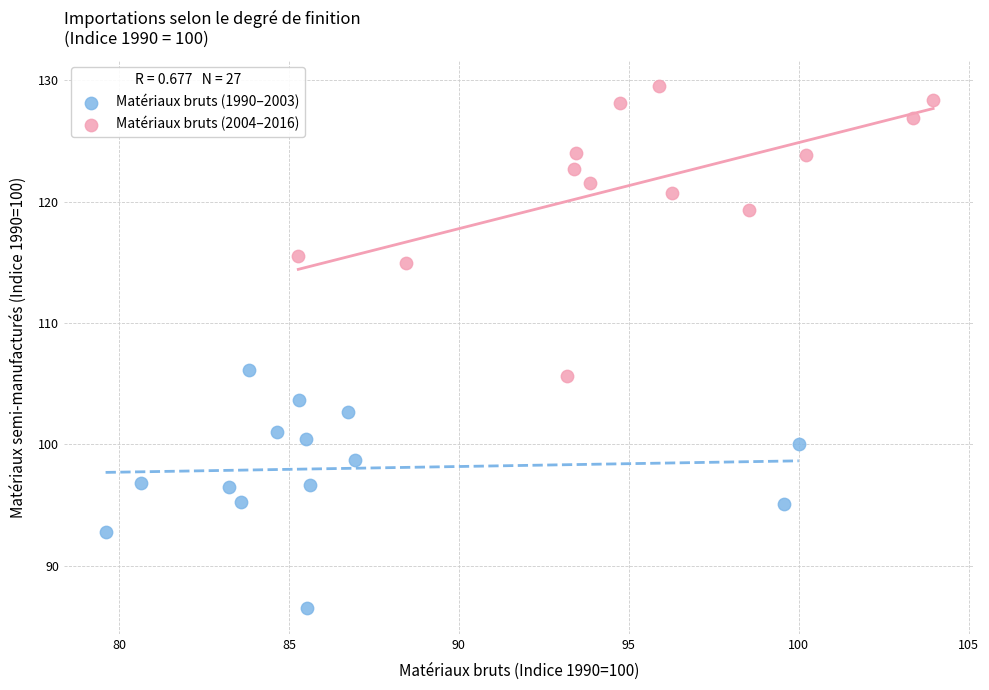

Which series has the widest spread of Y values?

Matériaux bruts (2004–2016)